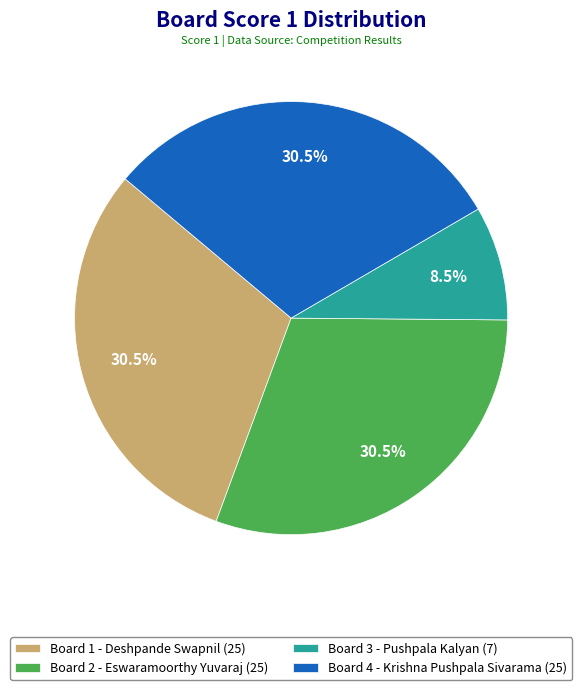

Is there a majority slice in this chart?

No